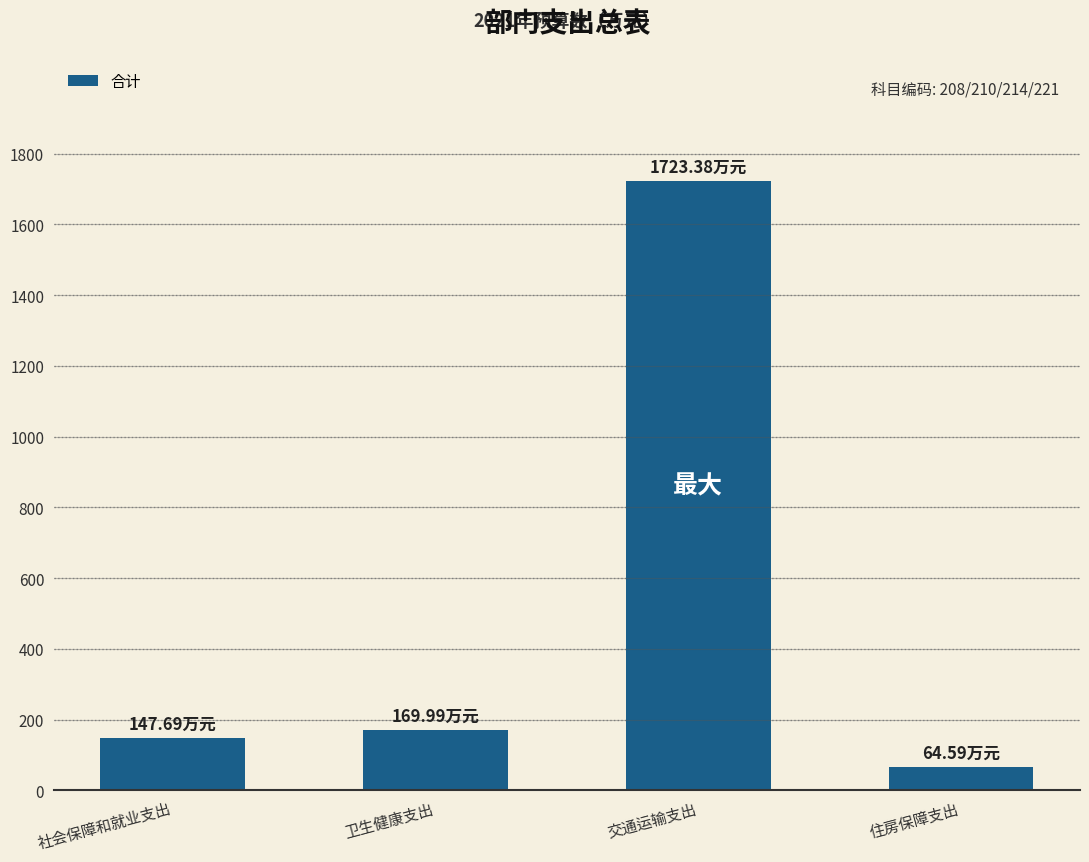

Reading left to right, transcribe all the data shown in this chart.

社会保障和就业支出=147.7	卫生健康支出=170.0	交通运输支出=1723.4	住房保障支出=64.6